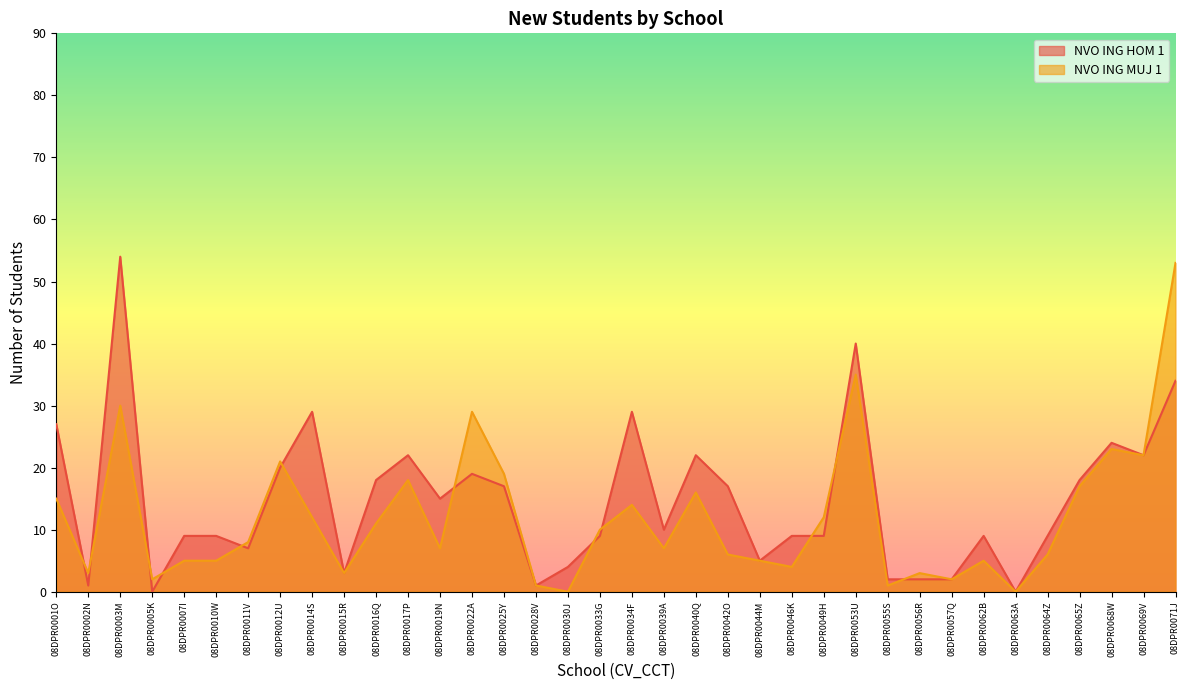

How many lines are shown in the chart?

2